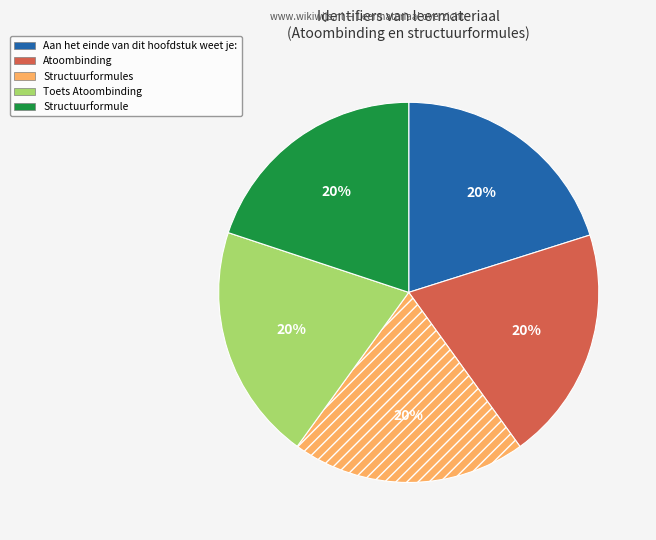

Is there a majority slice in this chart?

No